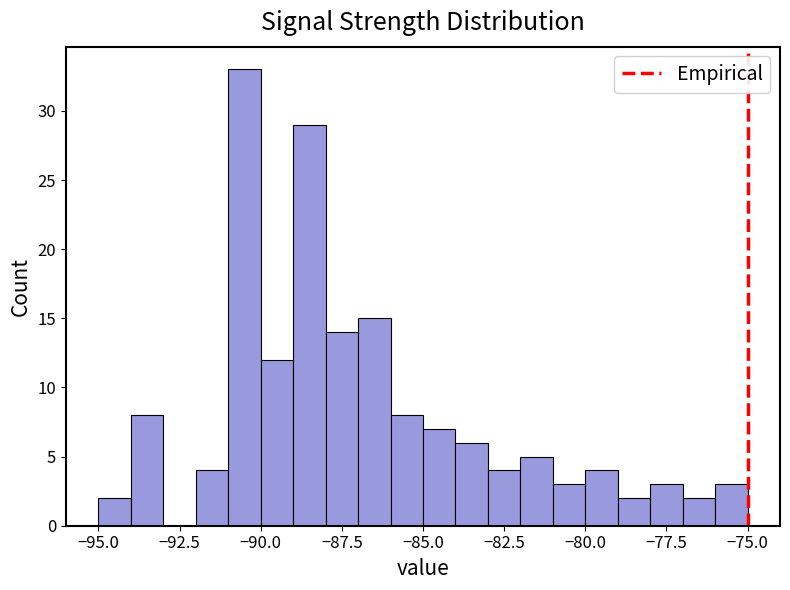

Around what value on the x-axis is the tallest bar? Give the approximate position of its centre, as read against the axis.

-90.5